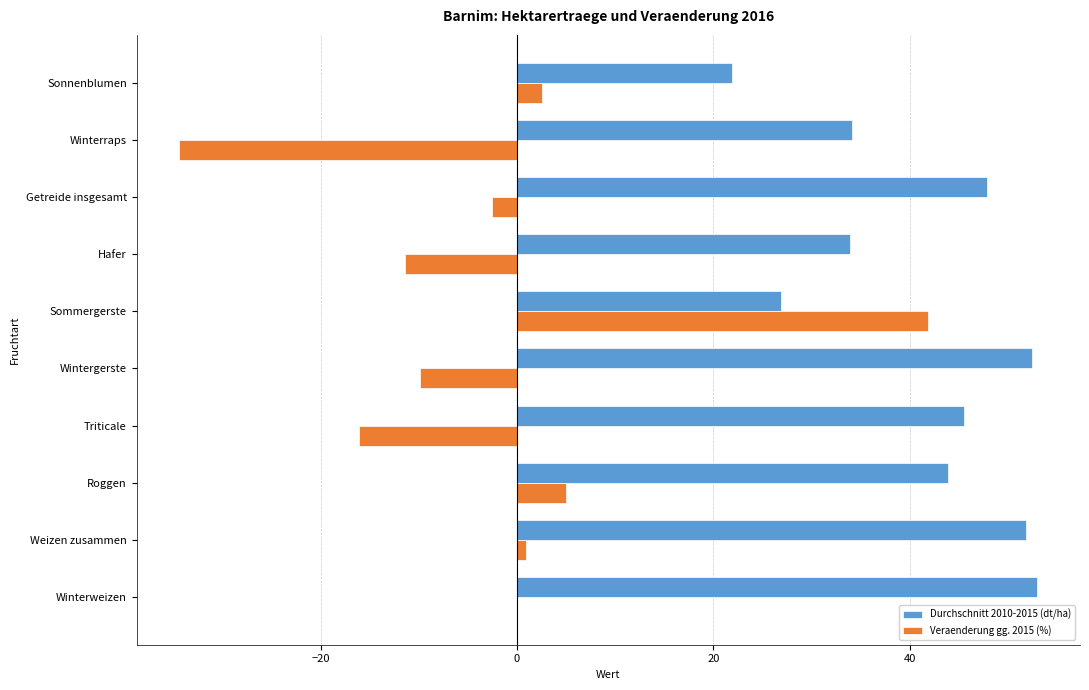

What is the maximum value shown in the chart?

53.0